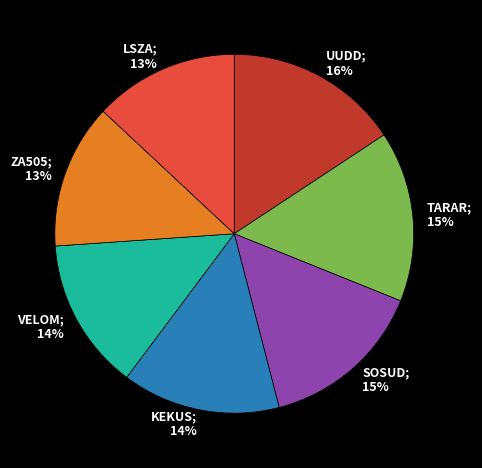

Does any single category account for the majority?

No